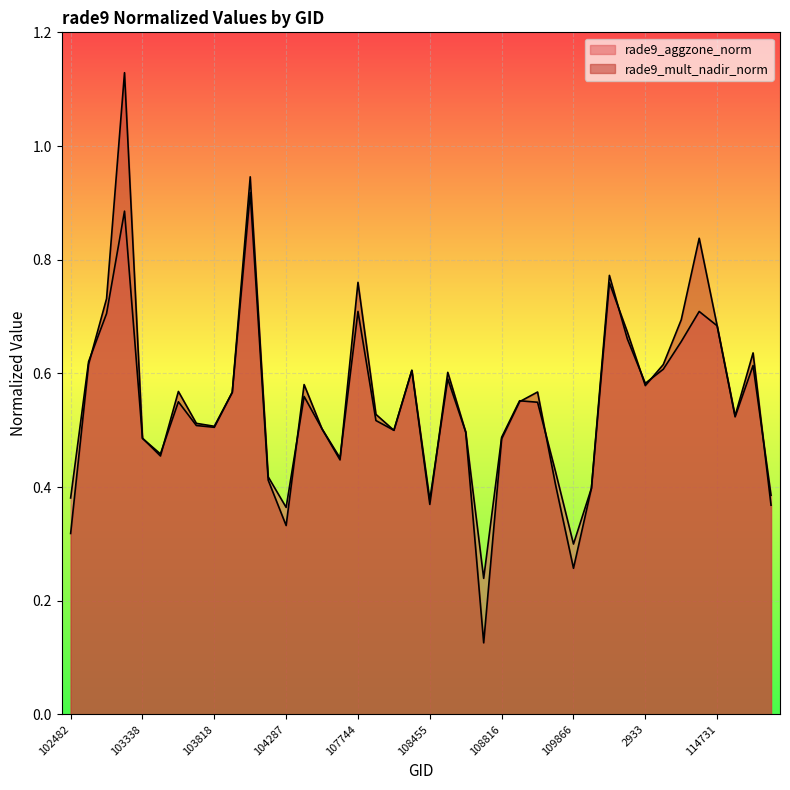

At which label does rade9_mult_nadir_norm reach its peak?

102980